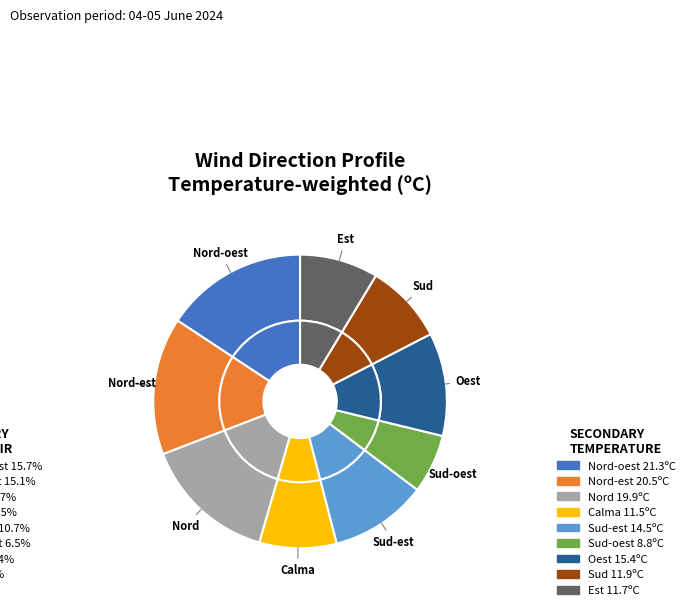

What portion of the pie excludes Sud-est?

89.3%